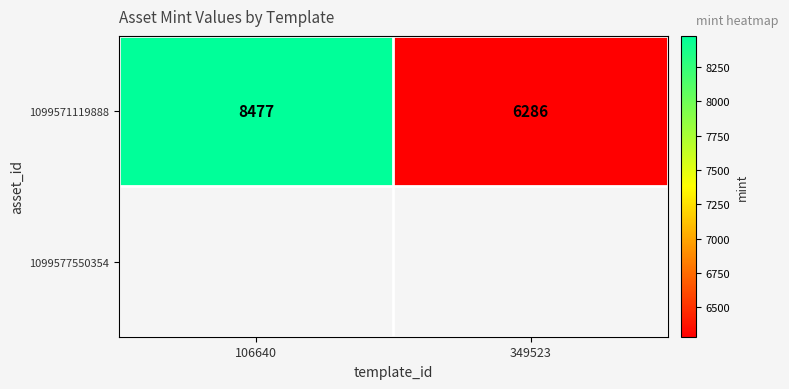

What is the ratio of the value at 106640 to the value at 349523?

1.3